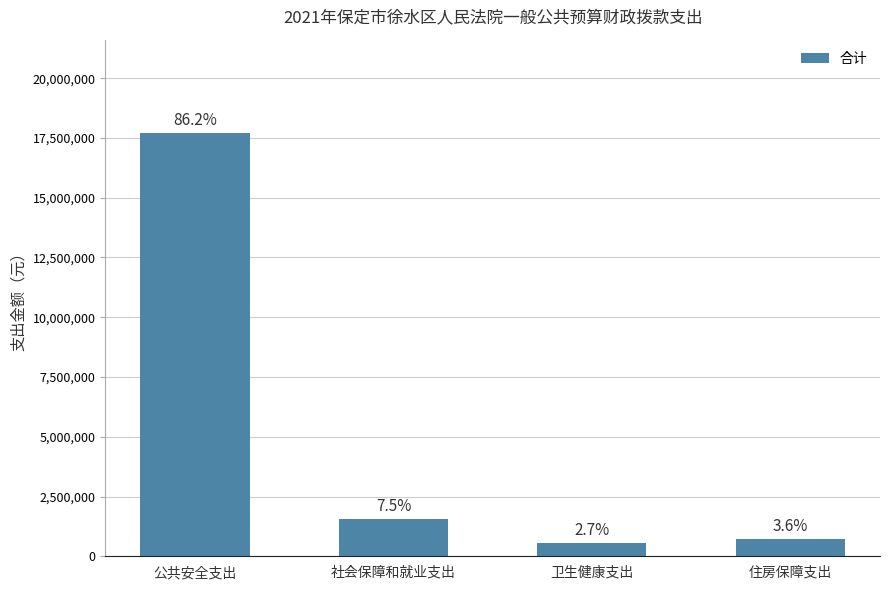

Are the bars horizontal?

No